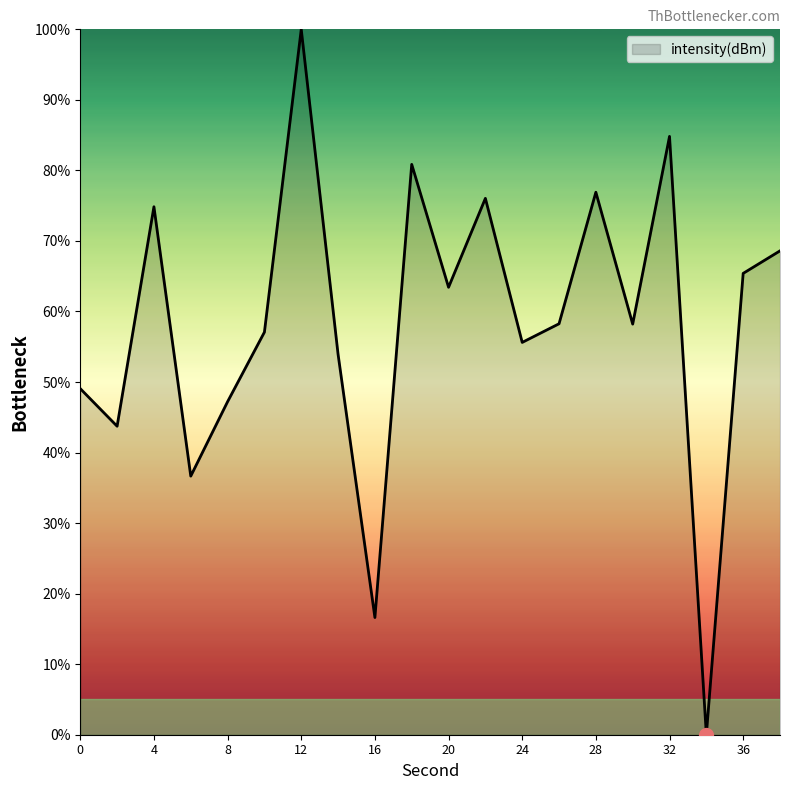

What is the difference between the maximum and minimum values?

100.0